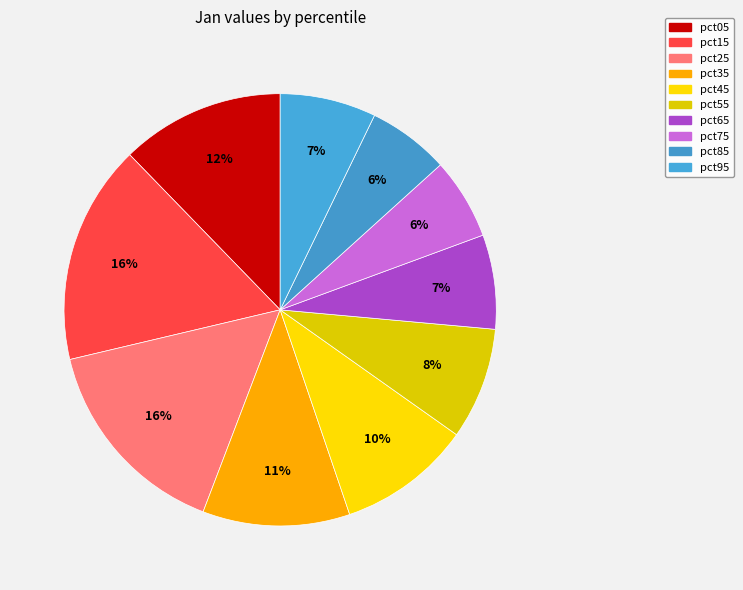

What is the total percentage of pct55 and pct05?

20.6%